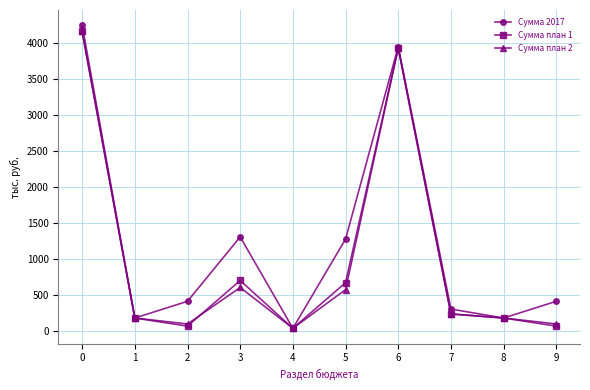

Reading left to right, transcribe all the data shown in this chart.

Сумма 2017: 4241.0	173.3	405.7	1300.4	30.0	1270.4	3943.1	297.9	173.3	405.7
Сумма план 1: 4153.1	173.3	60.7	694.8	30.0	664.8	3923.1	230.0	173.3	60.7
Сумма план 2: 4153.1	173.3	90.7	597.4	30.0	567.4	3923.1	230.0	173.3	90.7